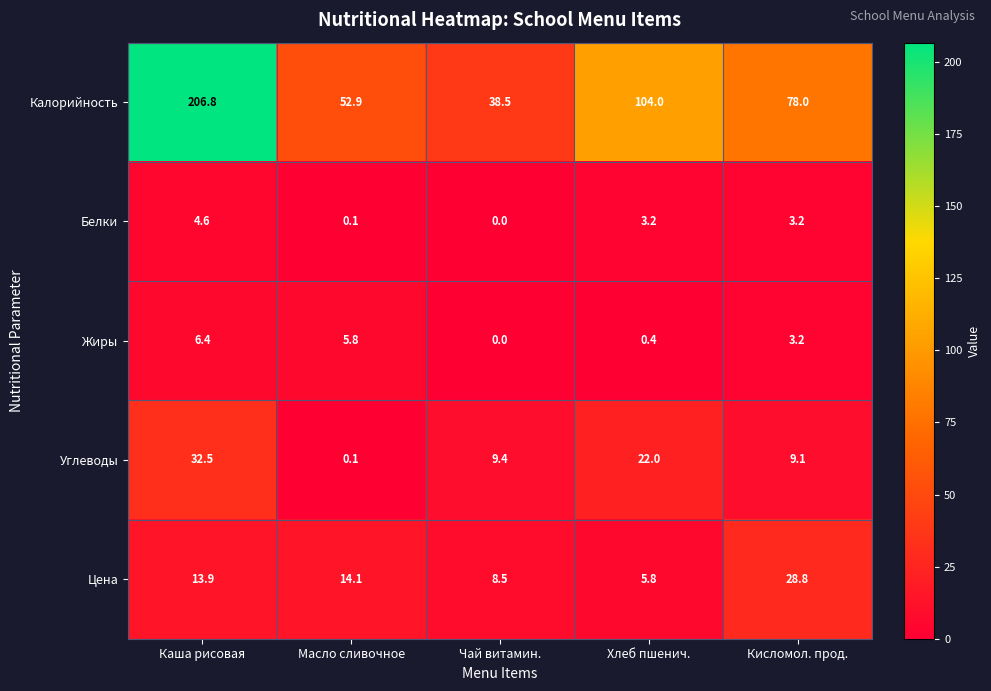

At how many categories does at least one series exceed 36?

5